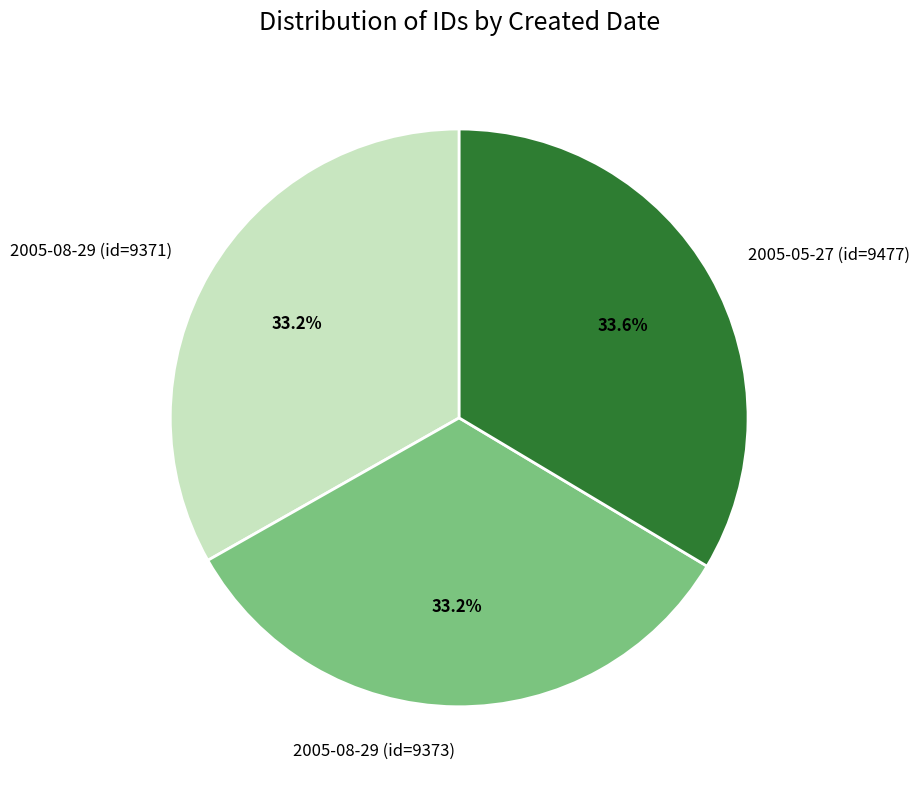

Is there a majority slice in this chart?

No